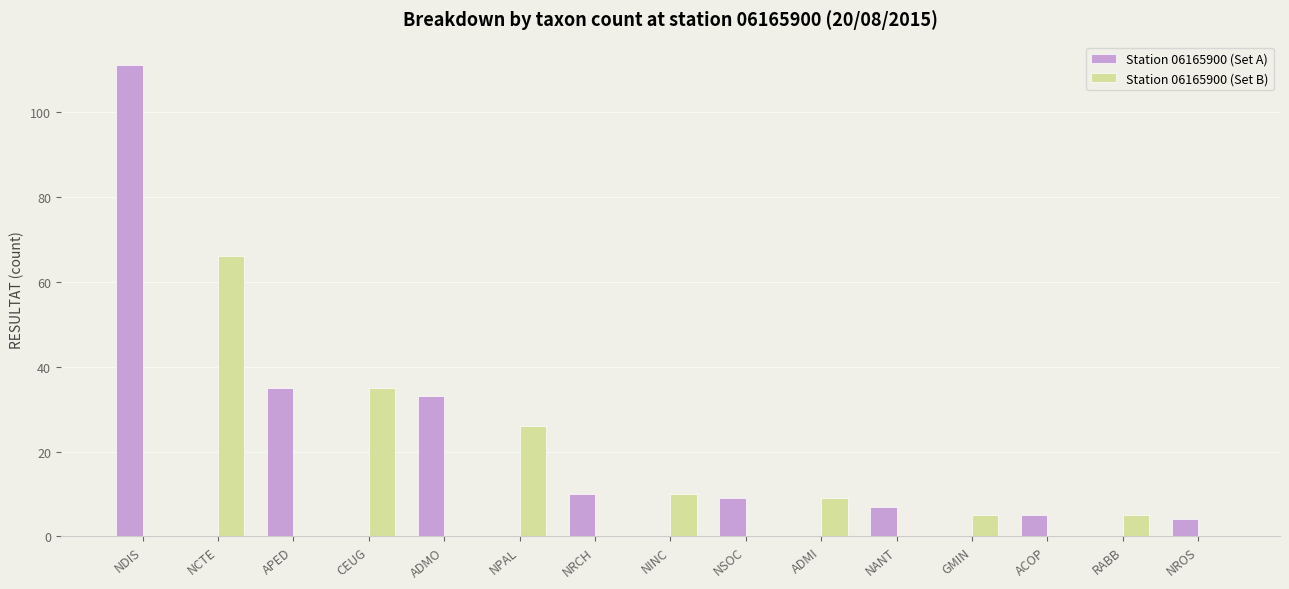

What is the average value of the Station 06165900 (Set B) series?

10